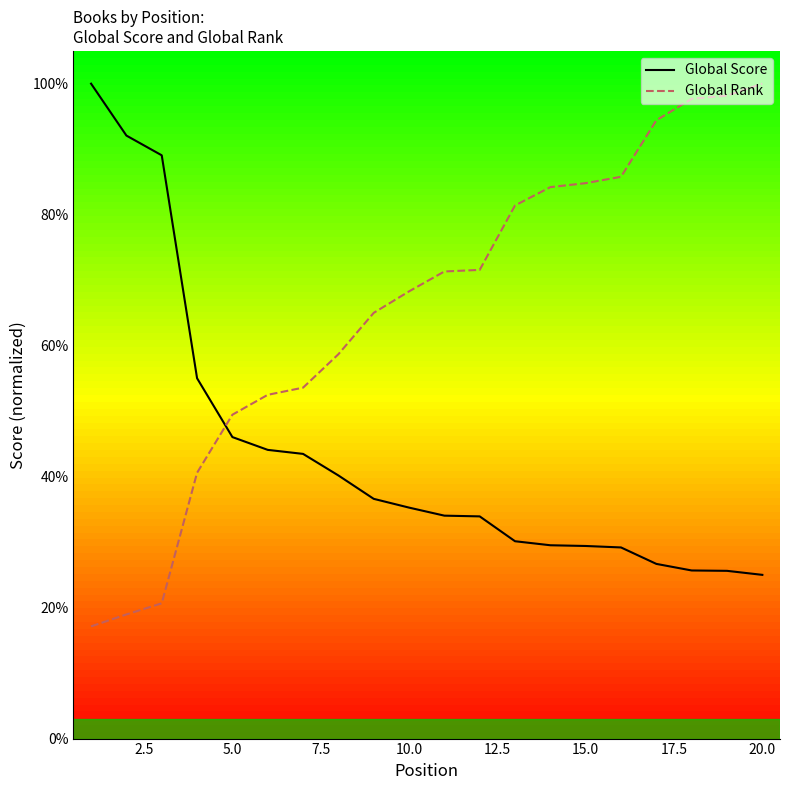

How many distinct data groups are displayed?

2